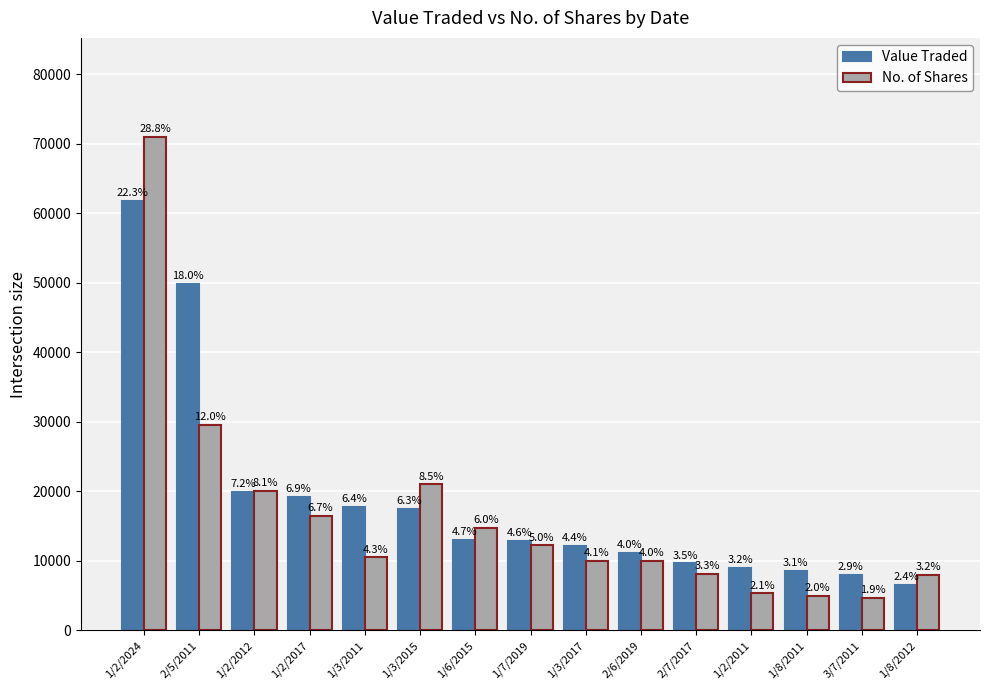

What are all the series names shown in the legend?

Value Traded, No. of Shares